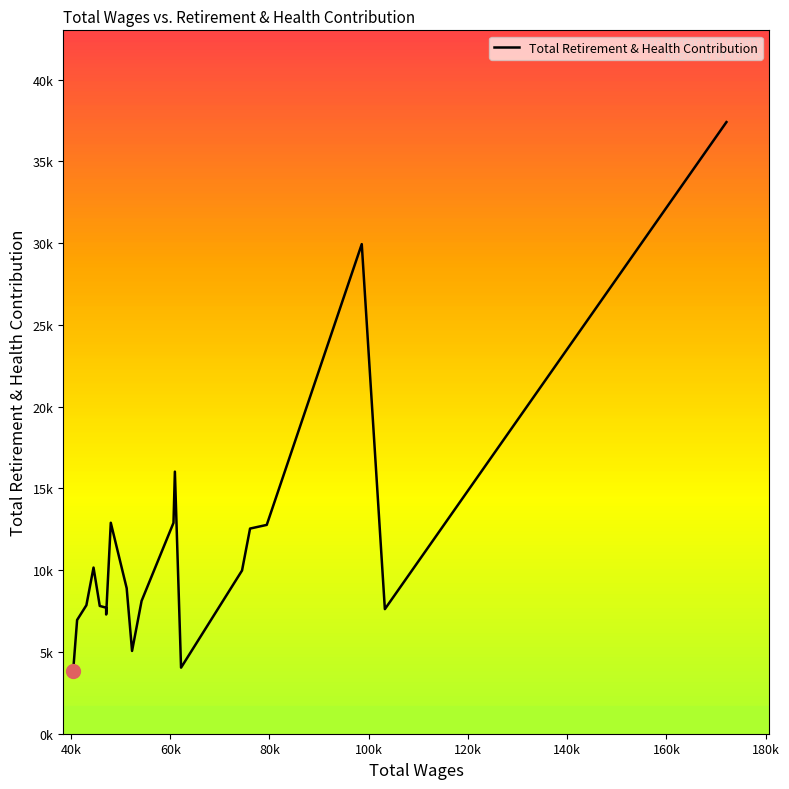

Is this an area chart (filled region under the line)?

No